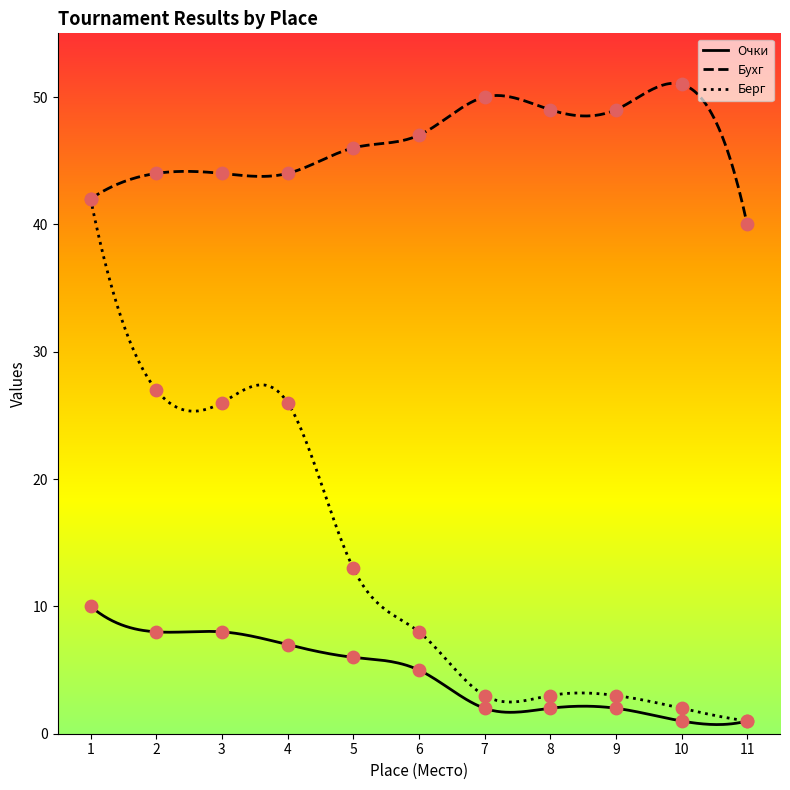

At how many categories does at least one series exceed 24?

11